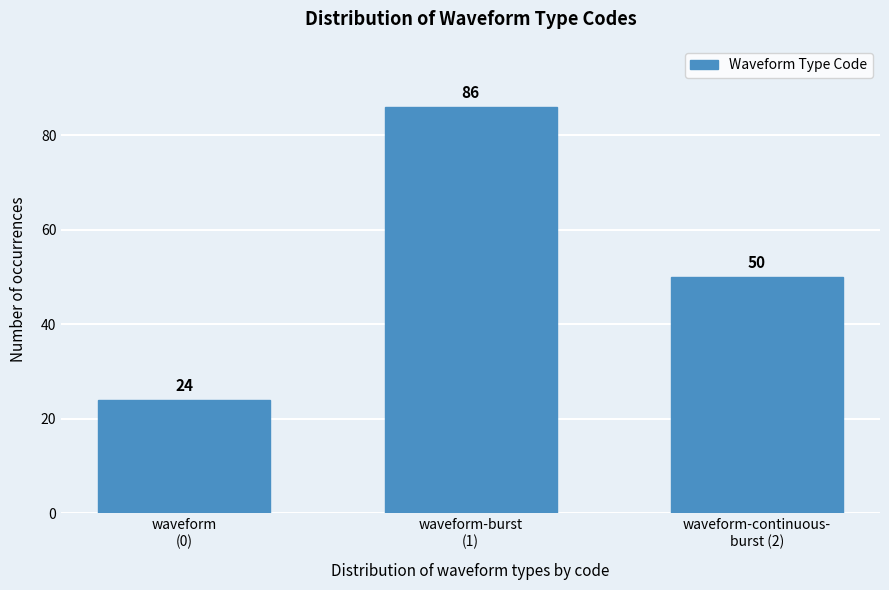

Reading left to right, what are all the values shown in this chart?

24	86	50